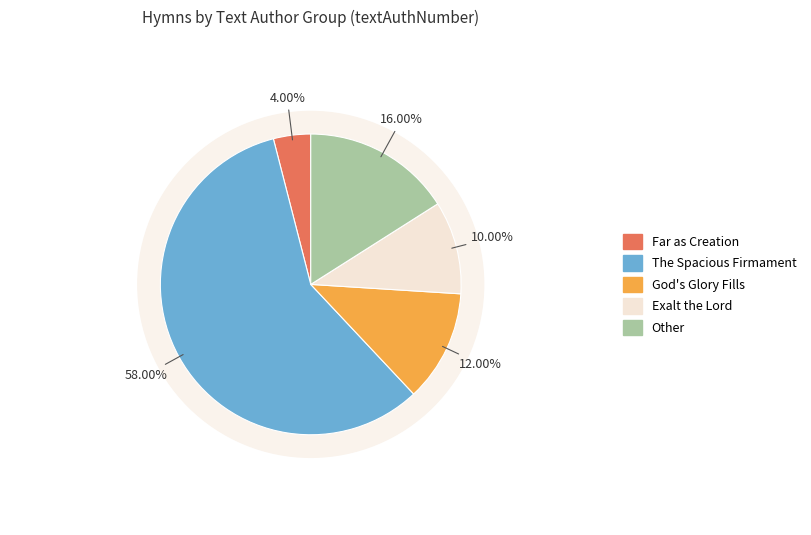

True or false: far_as_creations_bounds_extend accounts for 1% of the total.

False